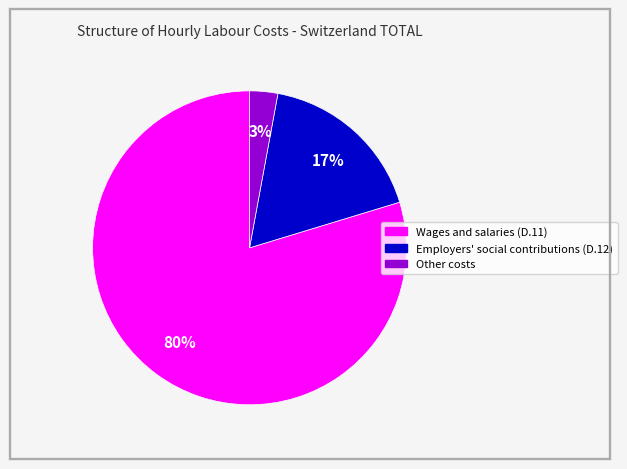

Does any single category account for the majority?

Yes